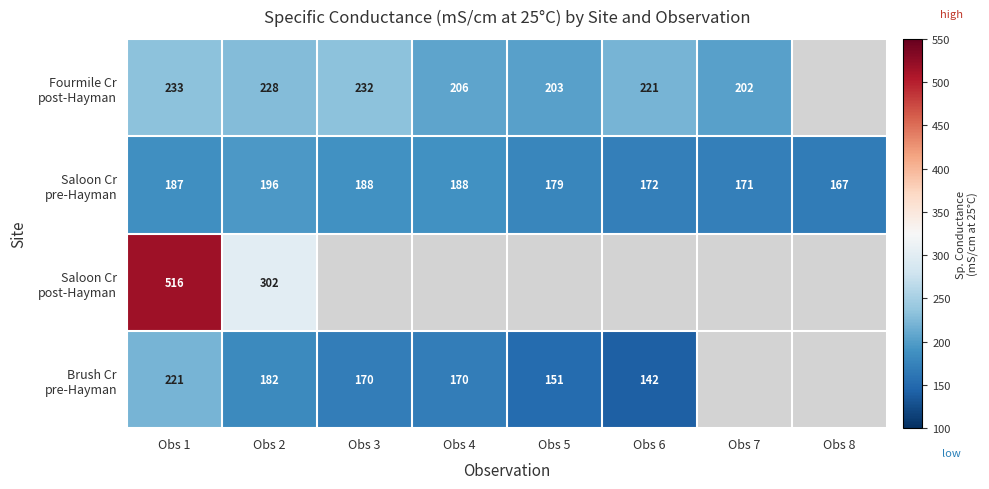

At which category is the sum across all series the highest?

Obs 1